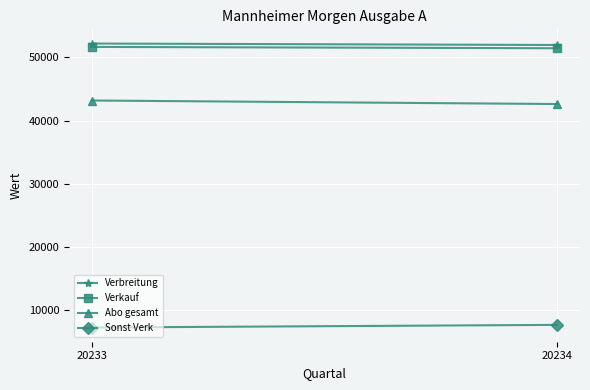

What is the difference between the highest and lowest values at 20234?

44392